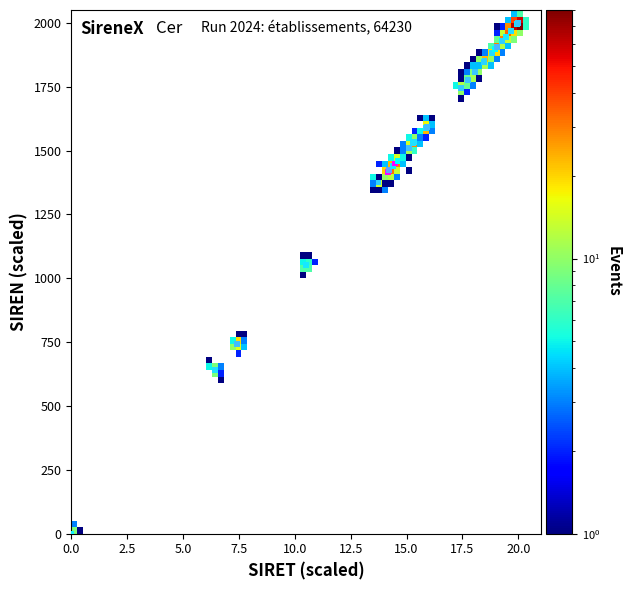

What Y value in the scatter plot is closest to 1000?

1052.2